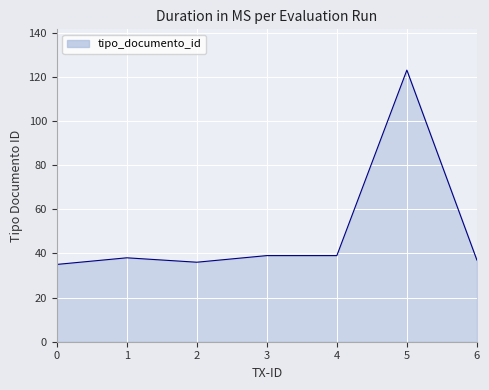

What is the change in value from 3 to 5?

+84